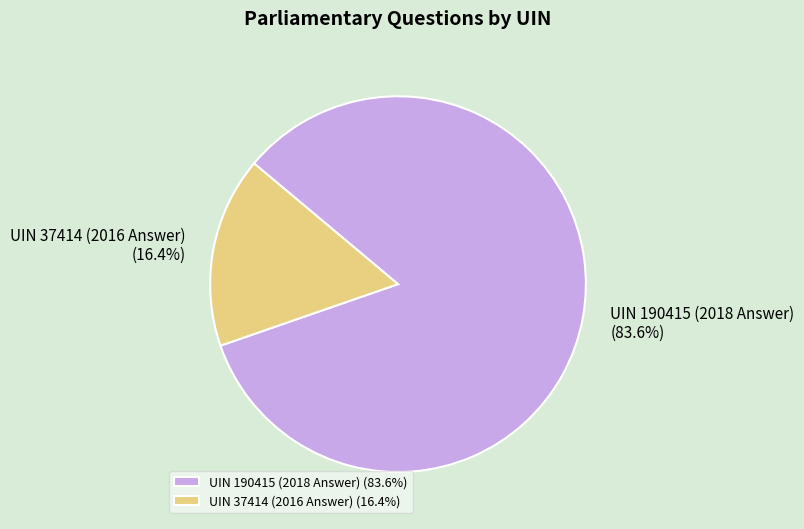

What percentage is the UIN 190415 (2018 Answer) slice, to the nearest percent?

84%